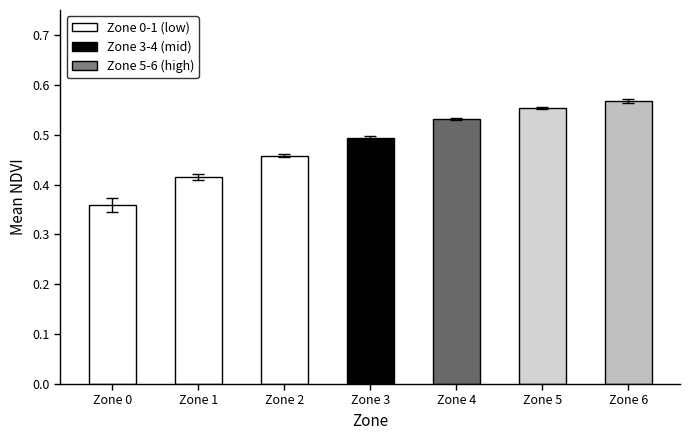

Which has a higher value, Zone 6 or Zone 0?

Zone 6